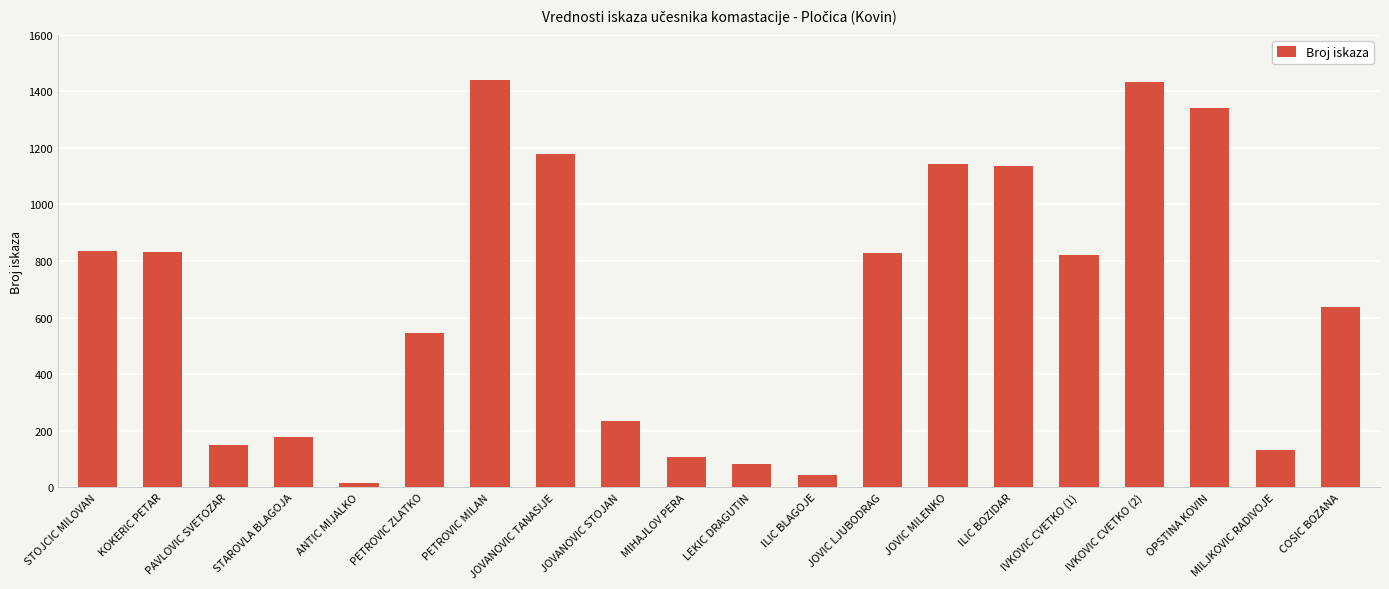

Count the number of data series in this chart.

1